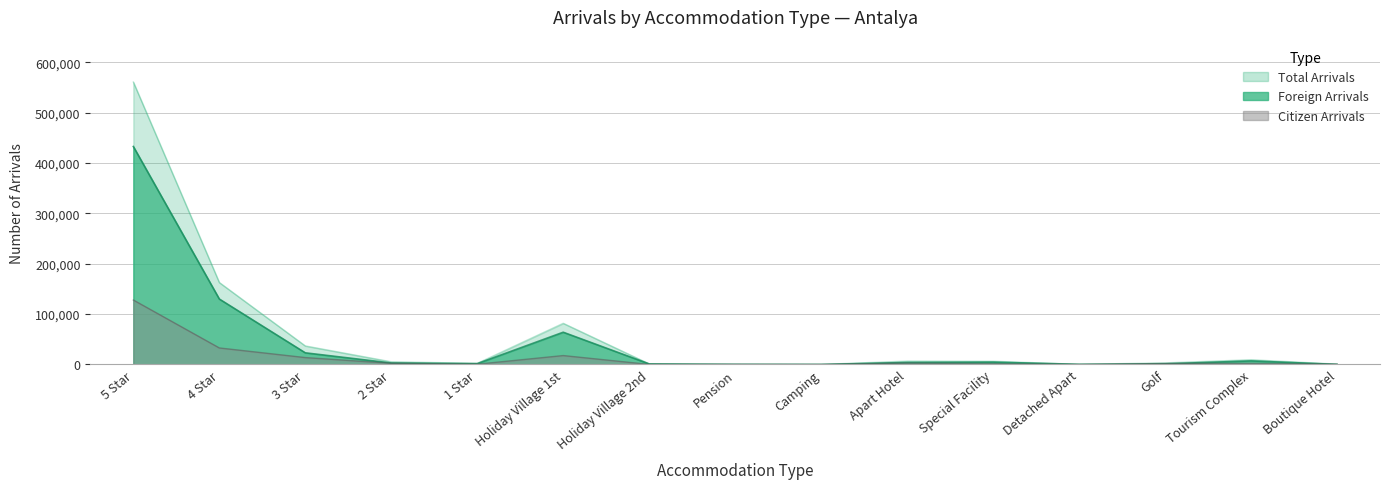

The Citizen Arrivals series shows 239 at Boutique Hotel. True or false?

False